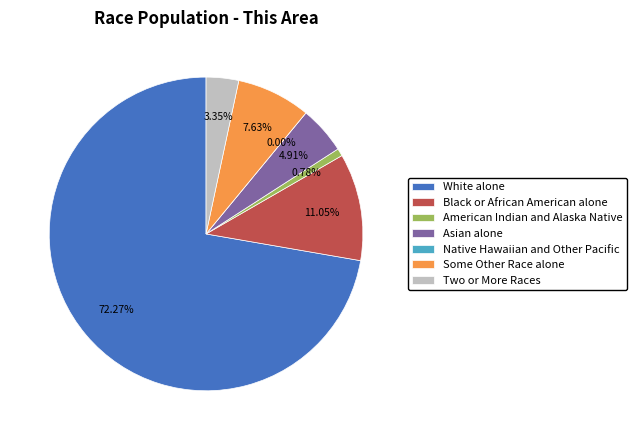

What is the largest slice in the pie chart?

White alone